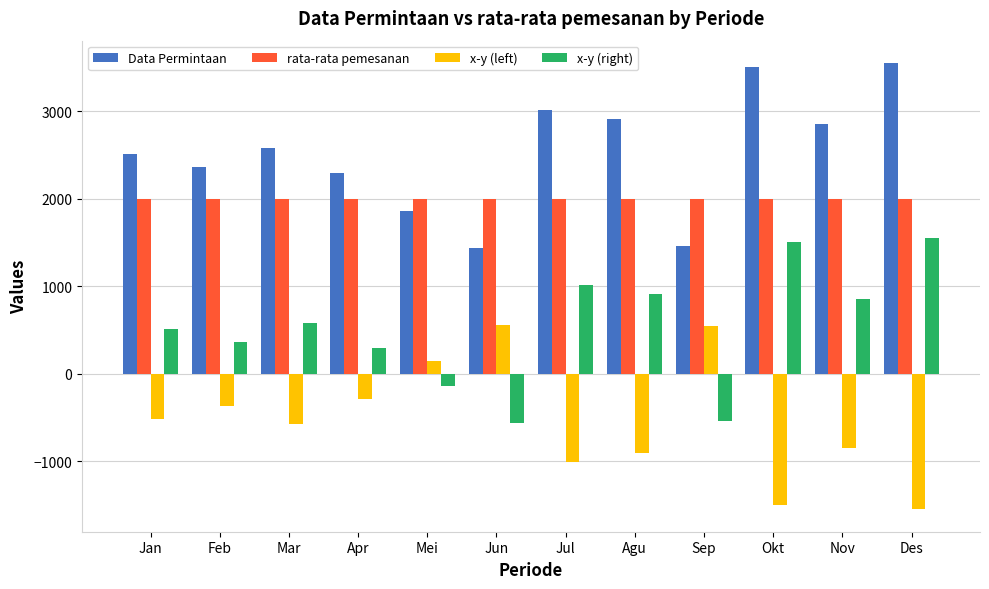

What is the sum of all x-y (right) values?

6339